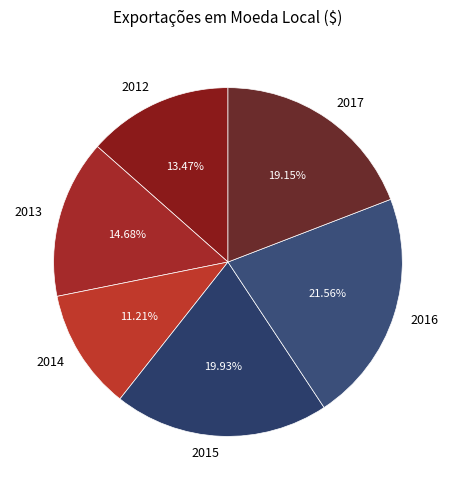

To the nearest percent, what is the combined percentage of 2016 and 2013?

36%